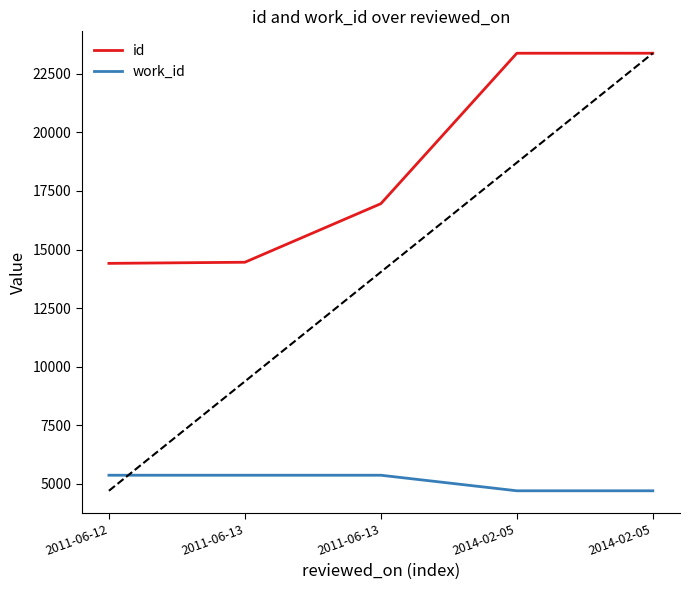

Reading right to left, transcribe all the data shown in this chart.

id: 23381	23380	16958	14458	14410
work_id: 4702	4702	5366	5366	5366